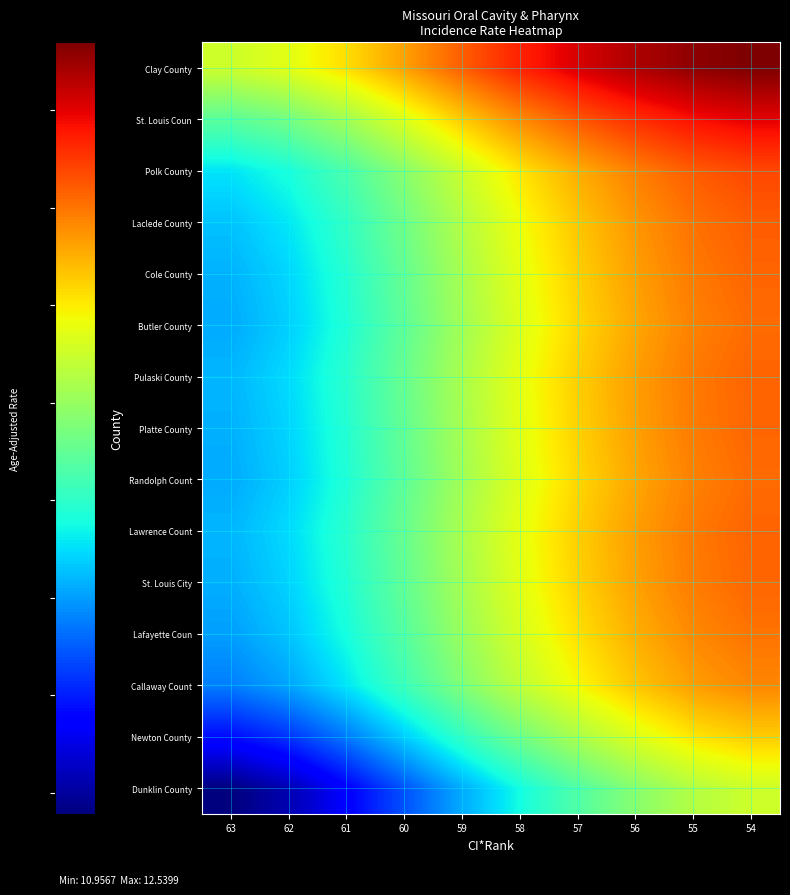

Reading right to left, transcribe all the data shown in this chart.

Dunklin County: 54=11.9	55=11.9	56=11.8	57=11.7	58=11.6	59=11.4	60=11.3	61=11.1	62=11.0	63=11.0
Newton County: 54=12.1	55=12.0	56=11.9	57=11.8	58=11.7	59=11.6	60=11.5	61=11.3	62=11.2	63=11.2
Callaway Count: 54=12.2	55=12.1	56=12.1	57=12.0	58=11.9	59=11.8	60=11.6	61=11.5	62=11.4	63=11.4
Lafayette Coun: 54=12.2	55=12.2	56=12.1	57=12.0	58=11.9	59=11.8	60=11.7	61=11.6	62=11.5	63=11.4
St. Louis City: 54=12.2	55=12.2	56=12.1	57=12.0	58=11.9	59=11.8	60=11.7	61=11.6	62=11.5	63=11.4
Lawrence Count: 54=12.2	55=12.2	56=12.1	57=12.1	58=12.0	59=11.8	60=11.7	61=11.6	62=11.5	63=11.4
Randolph Count: 54=12.2	55=12.2	56=12.1	57=12.0	58=11.9	59=11.8	60=11.7	61=11.6	62=11.5	63=11.4
Platte County: 54=12.2	55=12.2	56=12.1	57=12.0	58=11.9	59=11.8	60=11.7	61=11.6	62=11.5	63=11.4
Pulaski County: 54=12.2	55=12.2	56=12.1	57=12.1	58=12.0	59=11.8	60=11.7	61=11.6	62=11.5	63=11.4
Butler County: 54=12.2	55=12.2	56=12.1	57=12.0	58=11.9	59=11.8	60=11.7	61=11.6	62=11.5	63=11.4
Cole County: 54=12.2	55=12.2	56=12.1	57=12.0	58=12.0	59=11.8	60=11.7	61=11.6	62=11.5	63=11.4
Laclede County: 54=12.2	55=12.2	56=12.1	57=12.1	58=12.0	59=11.9	60=11.7	61=11.6	62=11.5	63=11.5
Polk County: 54=12.3	55=12.2	56=12.2	57=12.1	58=12.0	59=11.9	60=11.8	61=11.7	62=11.6	63=11.5
St. Louis Coun: 54=12.4	55=12.4	56=12.3	57=12.3	58=12.2	59=12.1	60=11.9	61=11.8	62=11.7	63=11.7
Clay County: 54=12.5	55=12.5	56=12.5	57=12.4	58=12.3	59=12.2	60=12.1	61=12.0	62=11.9	63=11.9